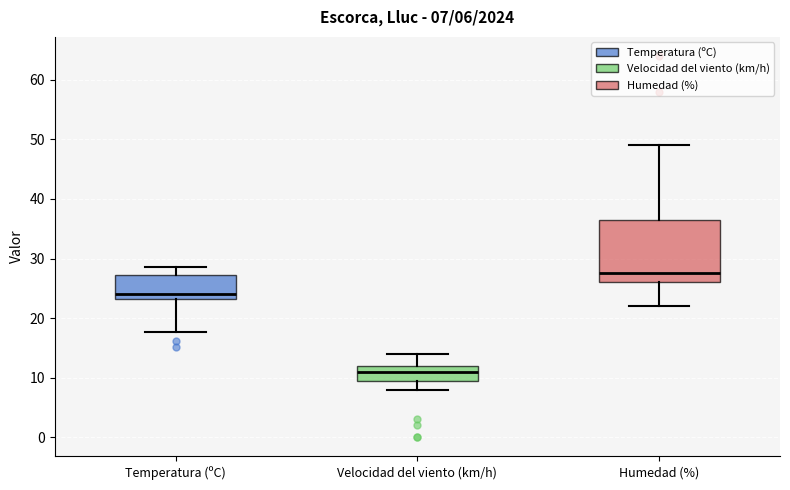

Which box has the highest median line?

Humedad (%)